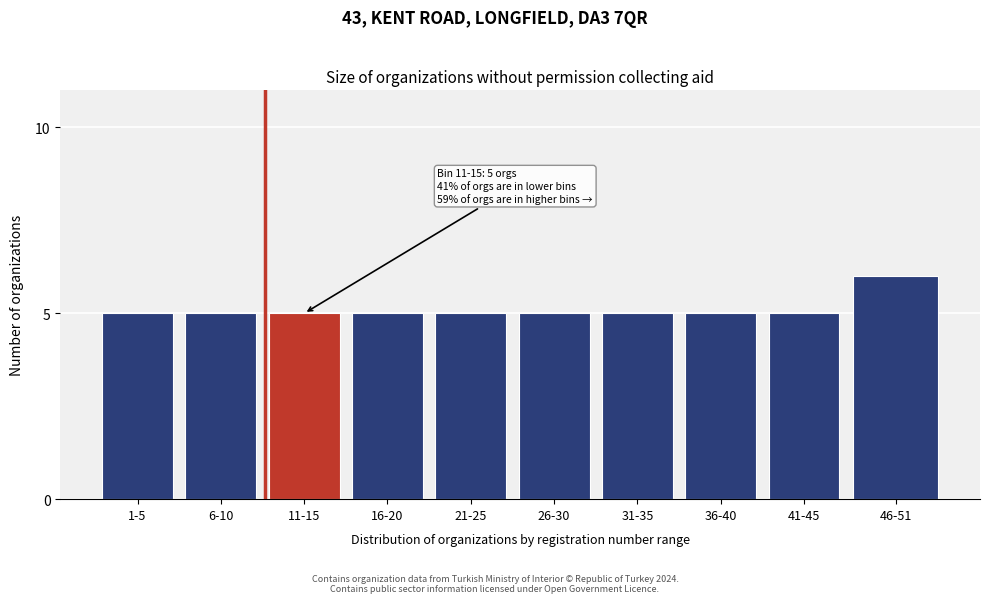

Reading left to right, transcribe all the data shown in this chart.

1-5=5	6-10=5	11-15=5	16-20=5	21-25=5	26-30=5	31-35=5	36-40=5	41-45=5	46-51=6